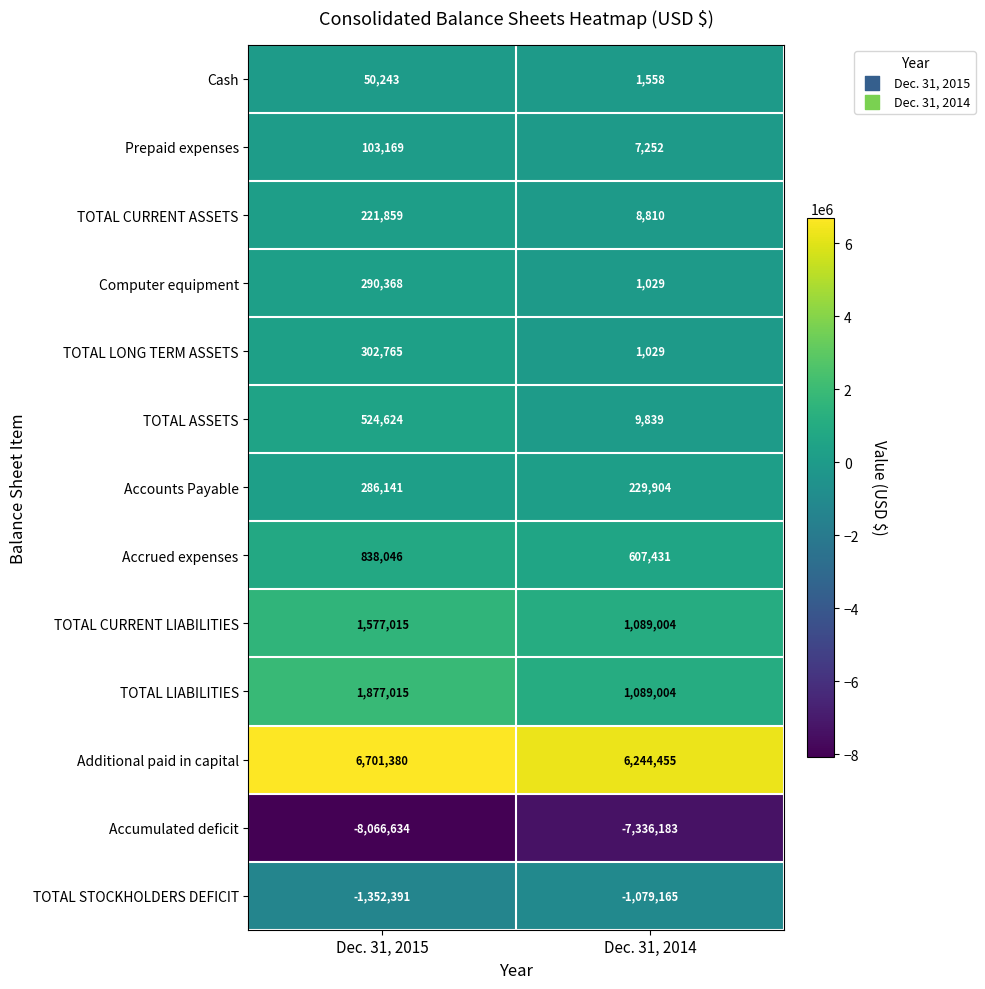

Where is TOTAL STOCKHOLDERS DEFICIT nearest to the value -1215778?

Dec. 31, 2015